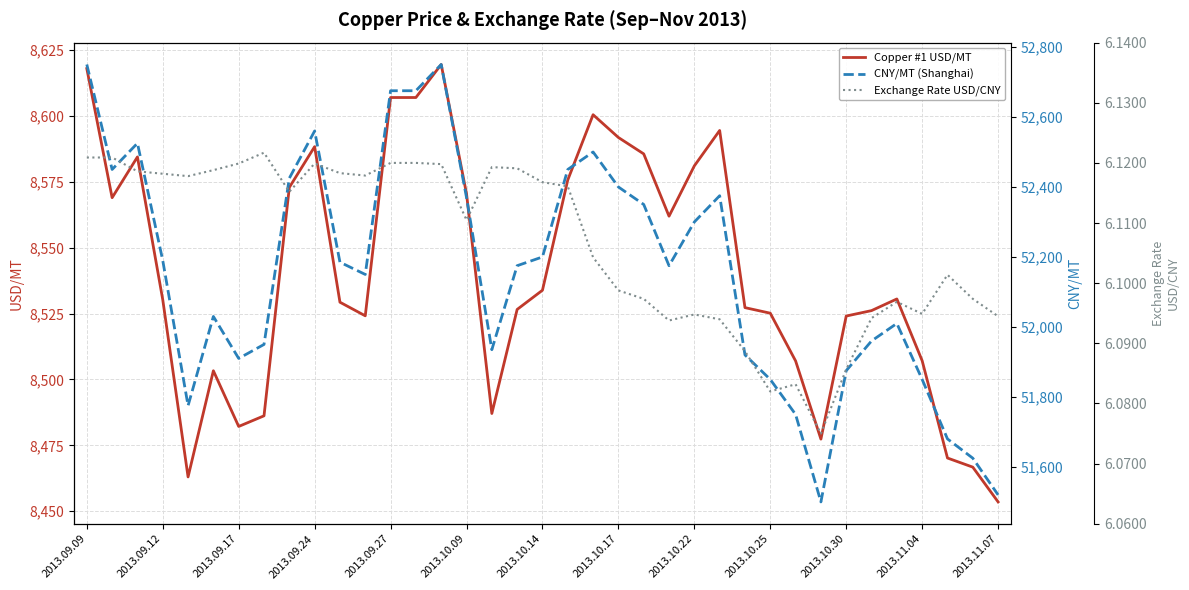

What are all the series names shown in the legend?

Copper #1 USD/MT, CNY/MT (Shanghai), Exchange Rate USD/CNY